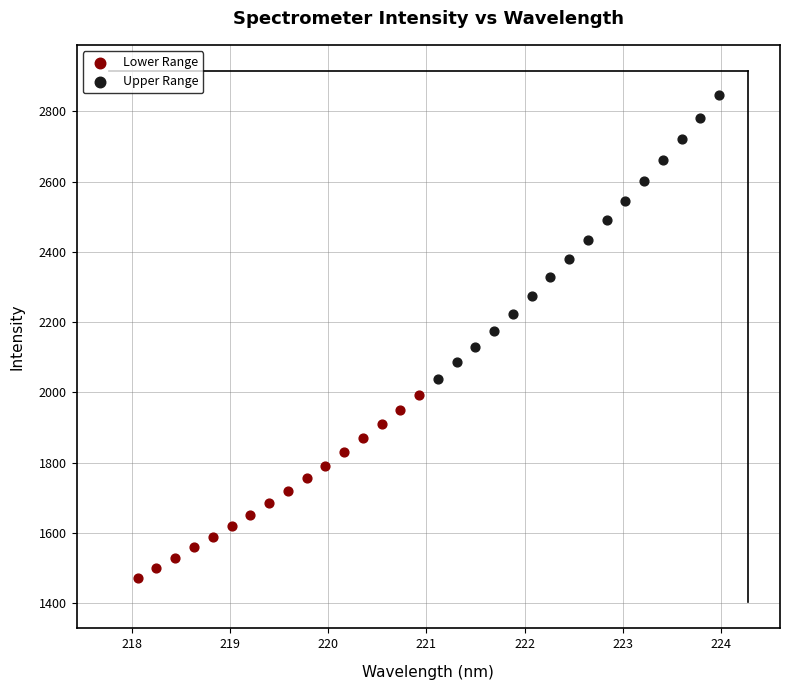

What are all the series names shown in the legend?

Lower Range, Upper Range